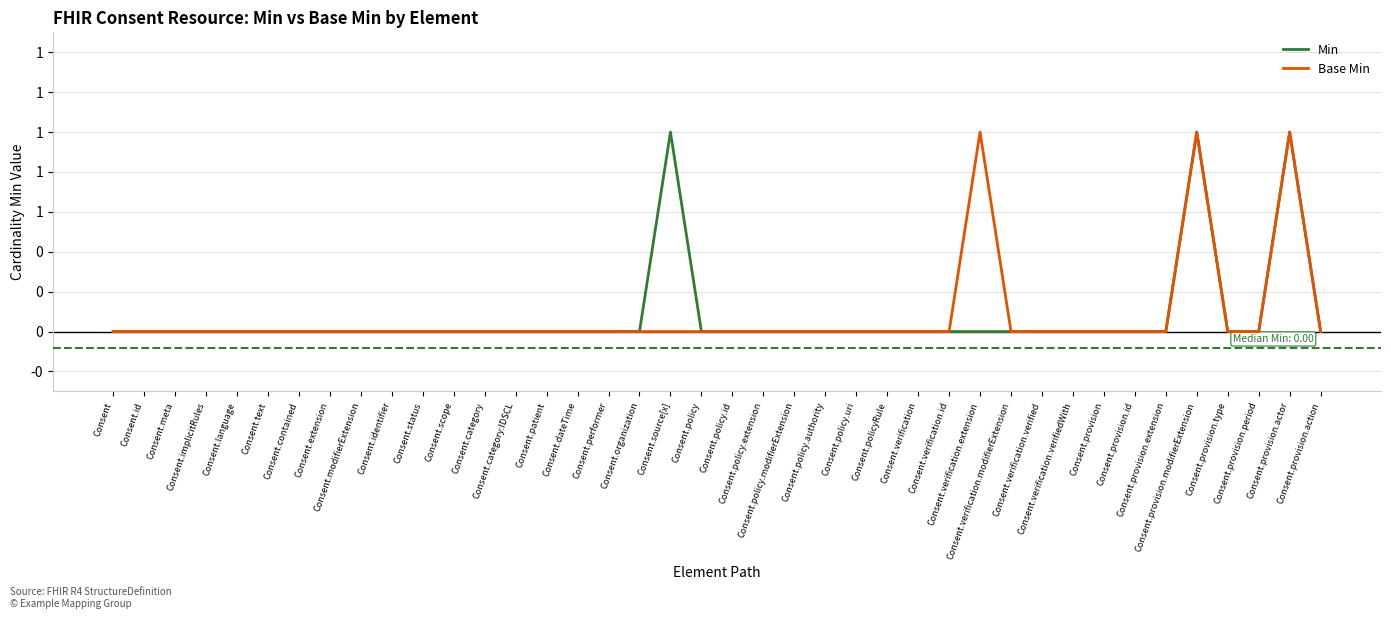

True or false: Min has more than 2 points higher than both neighbors.

True